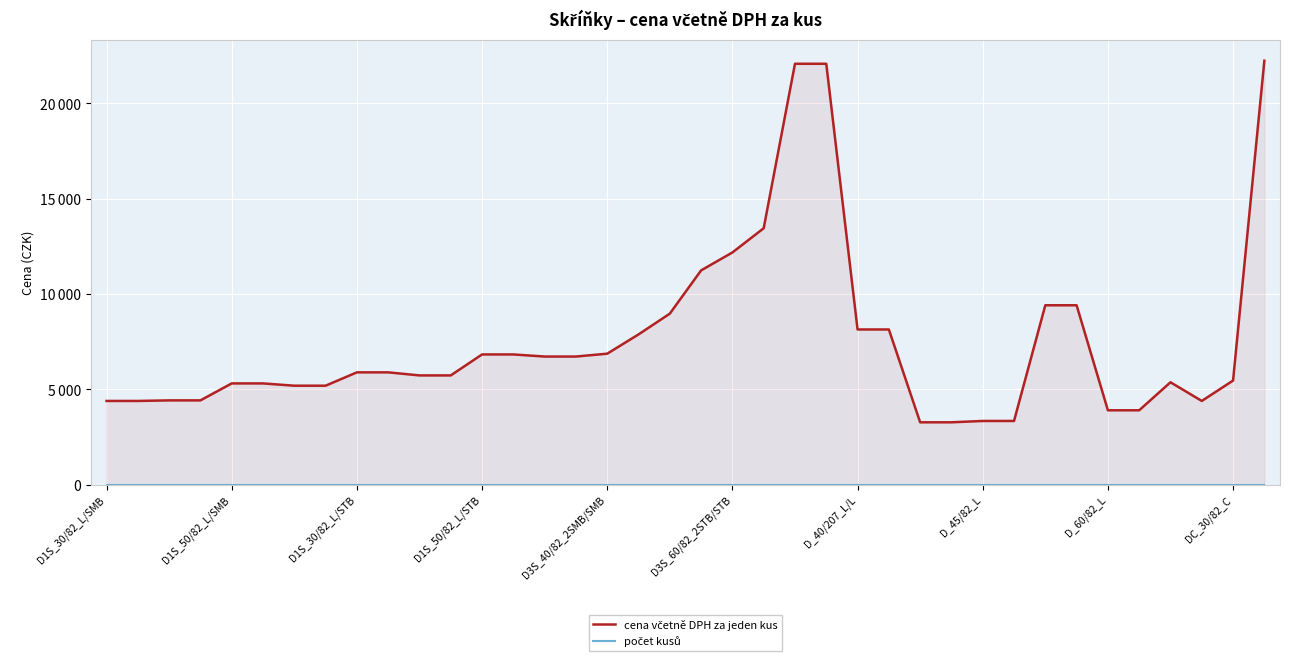

How many series are shown in this chart?

2